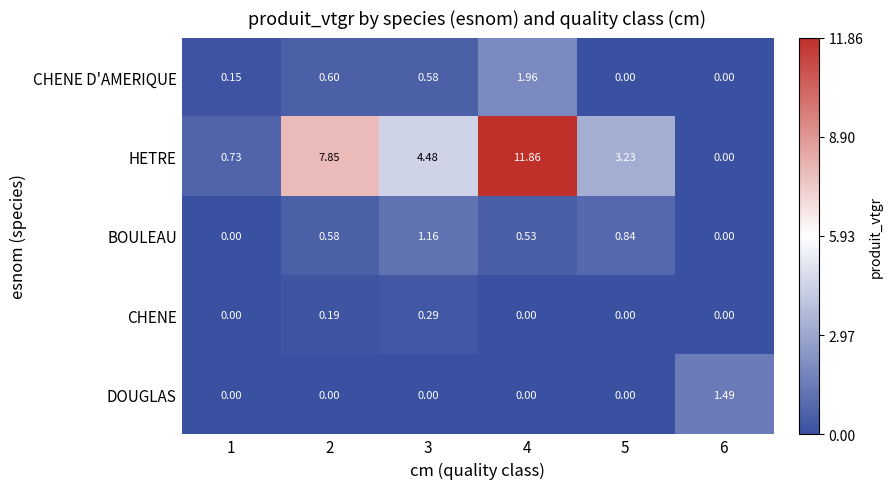

Rank the series by their maximum value, from highest to lowest.

HETRE, CHENE D'AMERIQUE, DOUGLAS, BOULEAU, CHENE